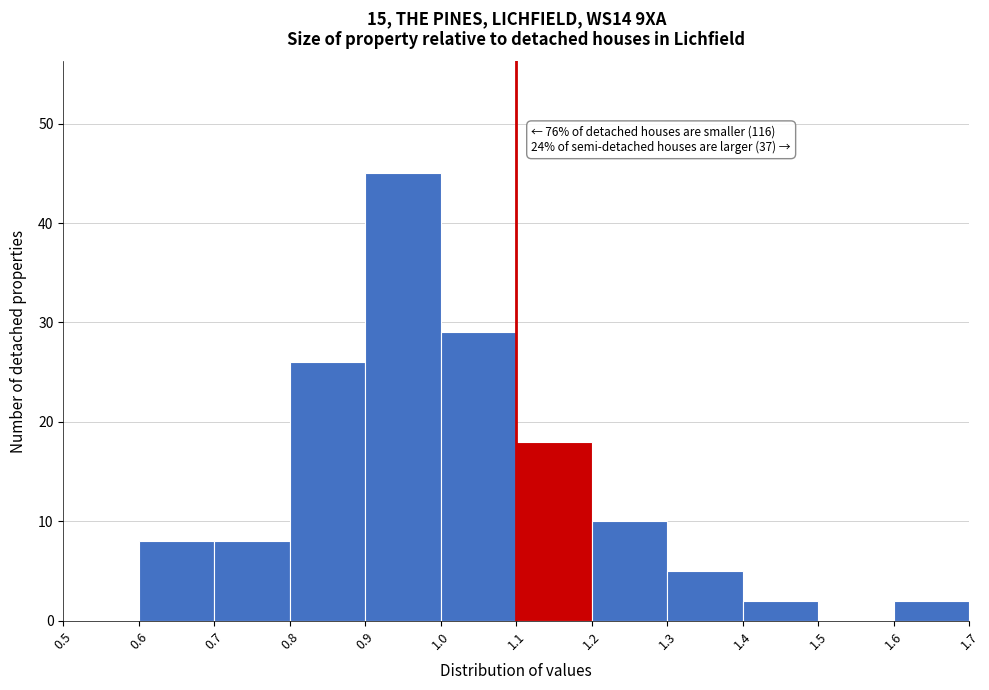

Which range on the x-axis has the tallest bar?

0.9 to 1.0